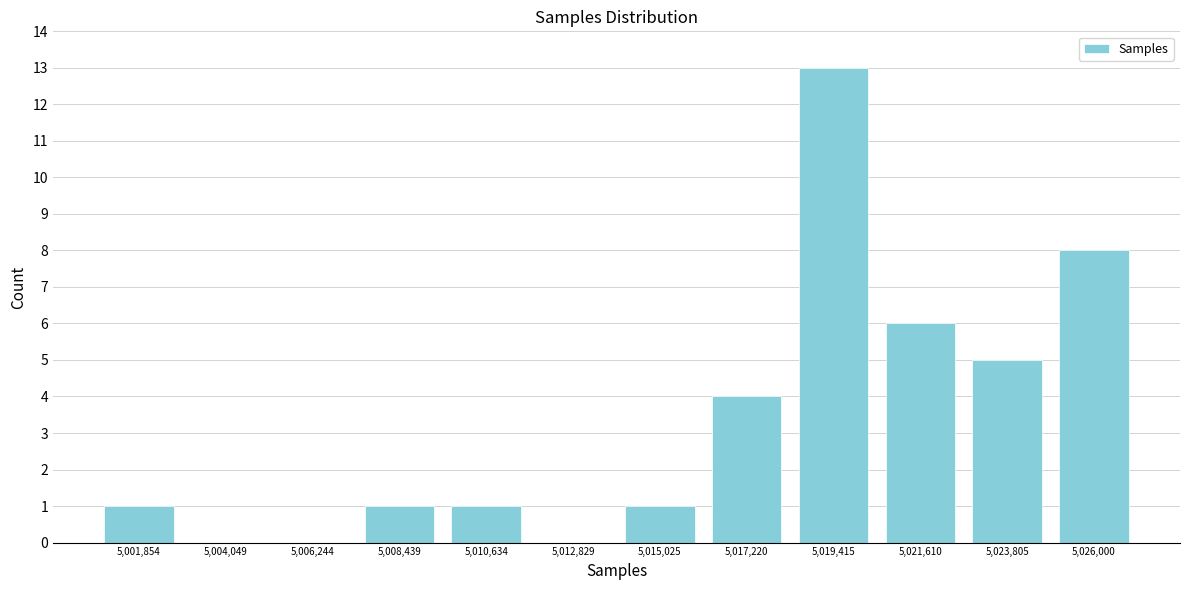

Reading right to left, transcribe all the data shown in this chart.

5,026,000=8	5,023,805=5	5,021,610=6	5,019,415=13	5,017,220=4	5,015,025=1	5,012,829=0	5,010,634=1	5,008,439=1	5,006,244=0	5,004,049=0	5,001,854=1